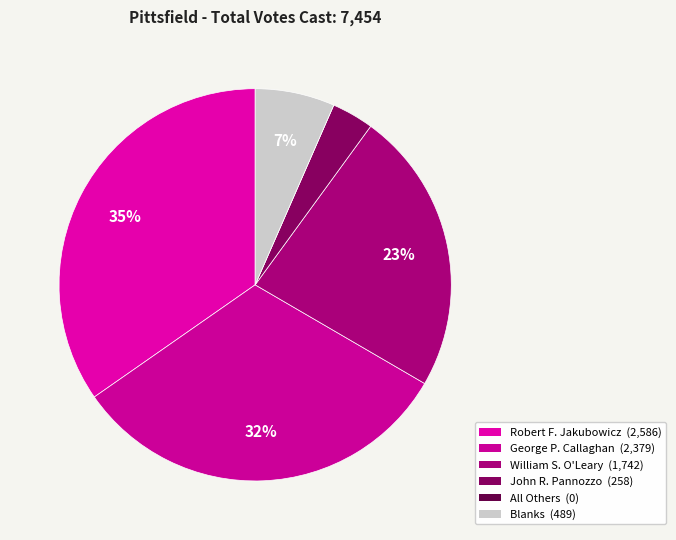

How many slices are in this pie chart?

6